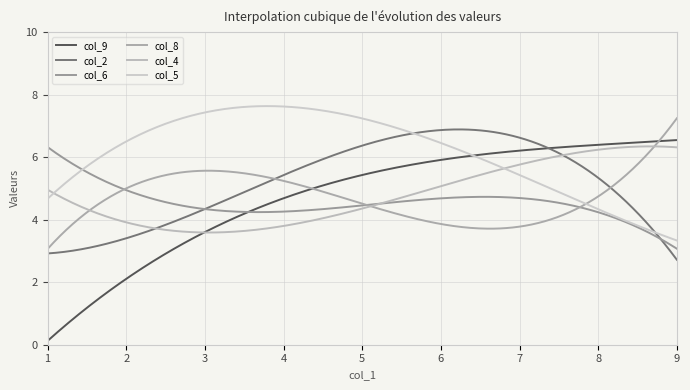

Does the chart have visible grid lines?

Yes